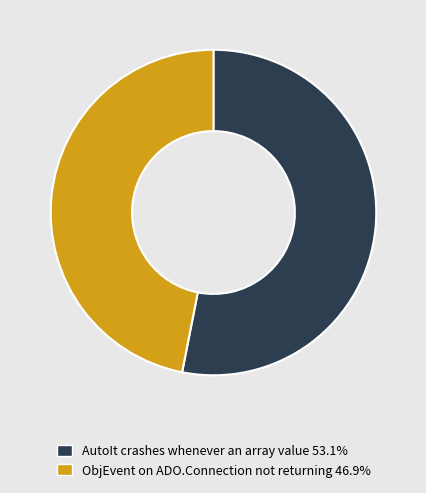

Which category accounts for the majority?

AutoIt crashes whenever an array value